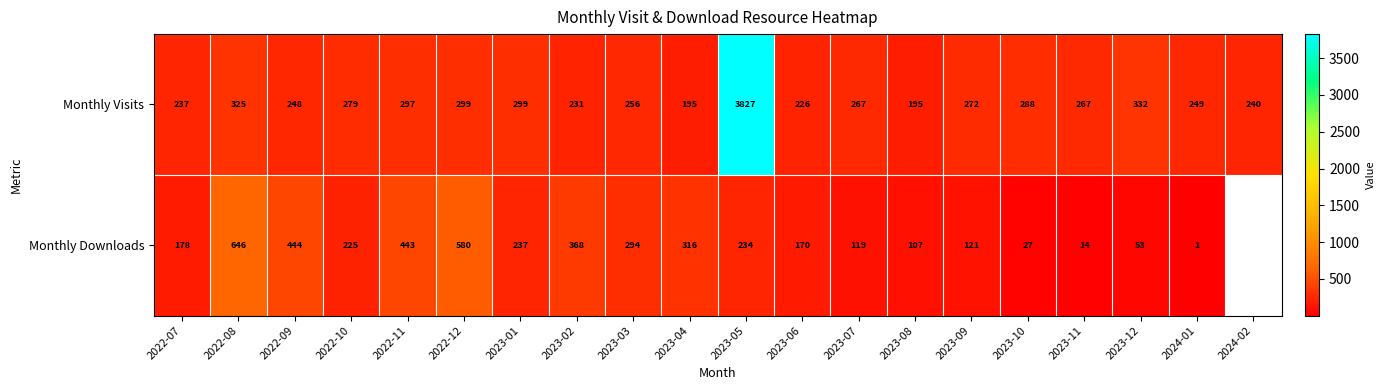

What is the greatest value displayed?

3827.0